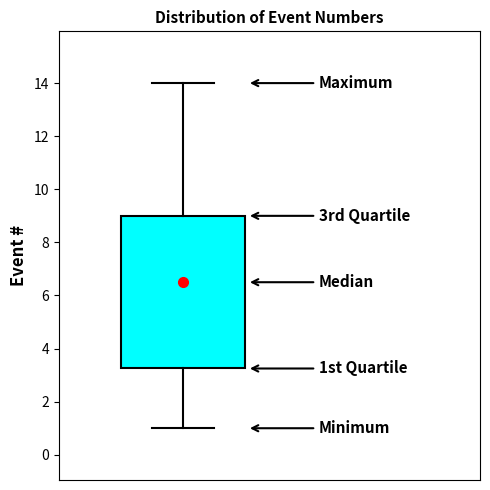

Read this box plot against the y-axis: the position of the median line, the range covered by the box, and the ends of both whiskers. The values are not printed on the chart, so give them approximately, as read against the axis.

median 6.6, box 3.2 to 9.0, whiskers 1.0 to 14.0